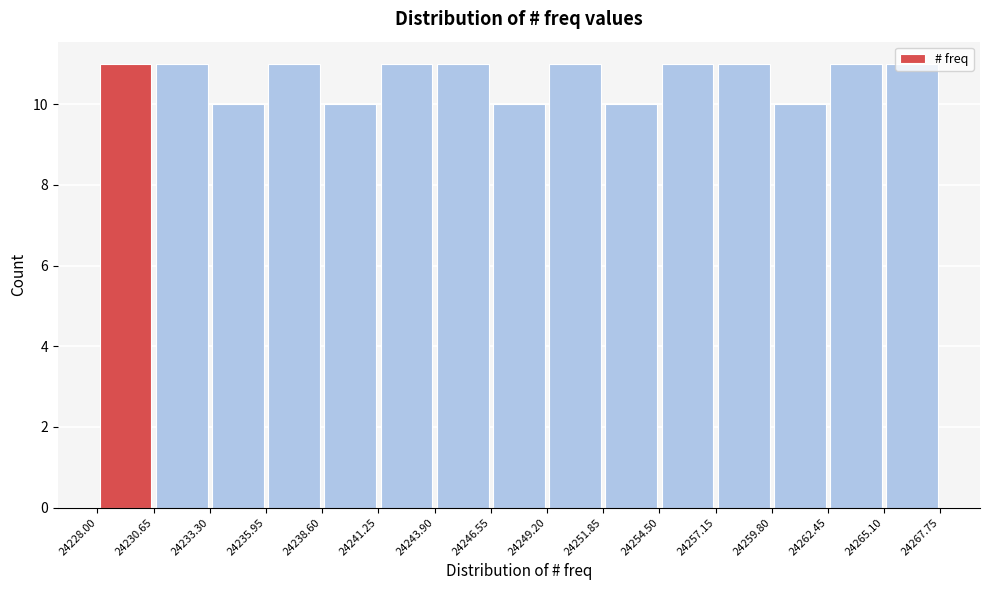

Reading left to right, list every bar in this chart as the range it spans on the x-axis followed by its height. The values are not printed on the chart, so give them approximately, as read against the axis.

24228.00 to 24230.65: 11
24230.65 to 24233.30: 11
24233.30 to 24235.95: 10
24235.95 to 24238.60: 11
24238.60 to 24241.25: 10
24241.25 to 24243.90: 11
24243.90 to 24246.55: 11
24246.55 to 24249.20: 10
24249.20 to 24251.85: 11
24251.85 to 24254.50: 10
24254.50 to 24257.15: 11
24257.15 to 24259.80: 11
24259.80 to 24262.45: 10
24262.45 to 24265.10: 11
24265.10 to 24267.75: 11